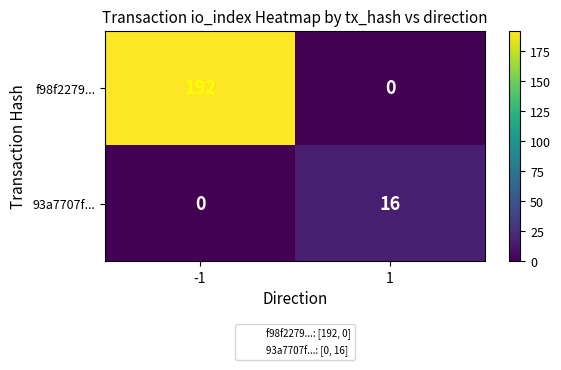

Is it true that 93a7707f... equals 8 at 1?

False